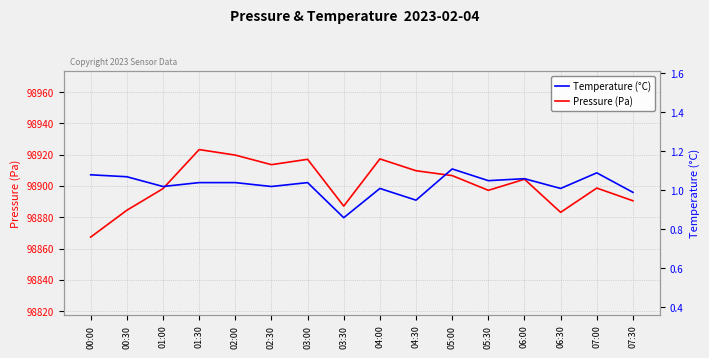

What is the value of the Pressure (Pa) point at the 5th from the left?

98919.8